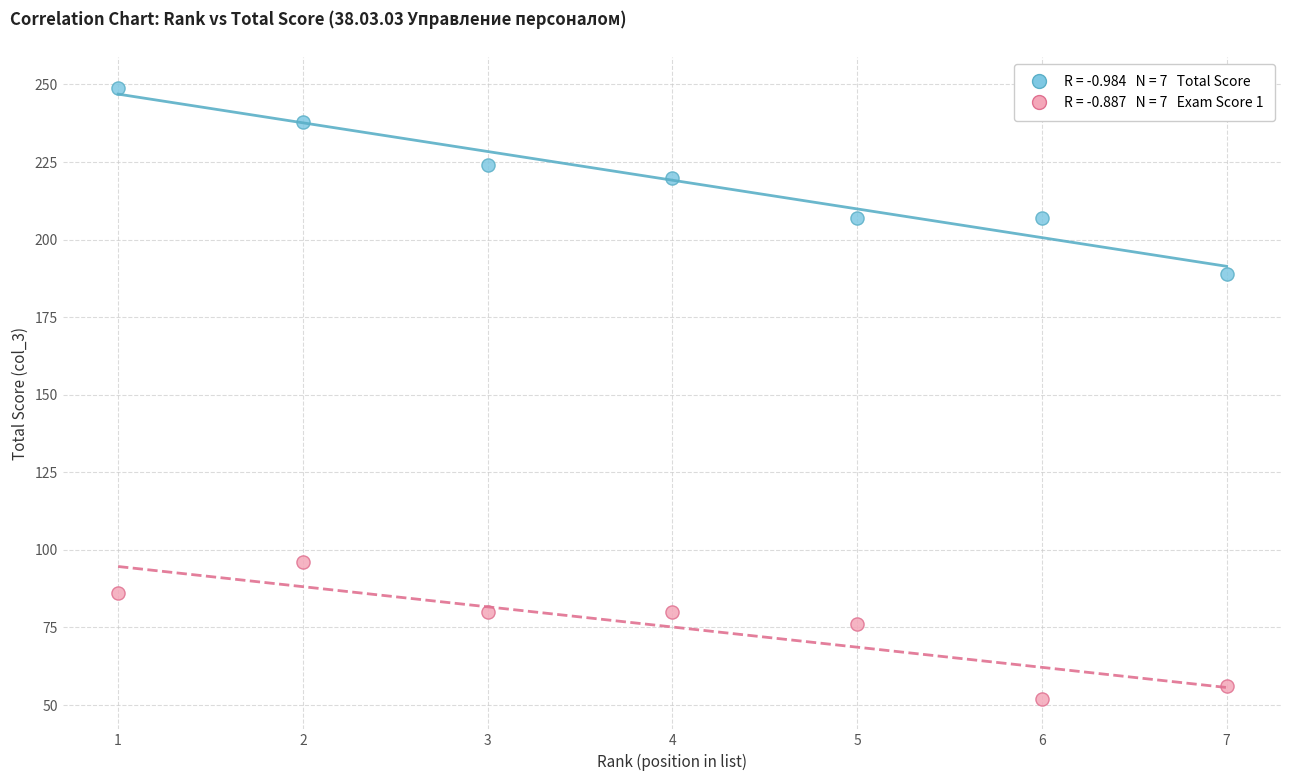

Across all data points, what is the range of X values (max minus min)?

6